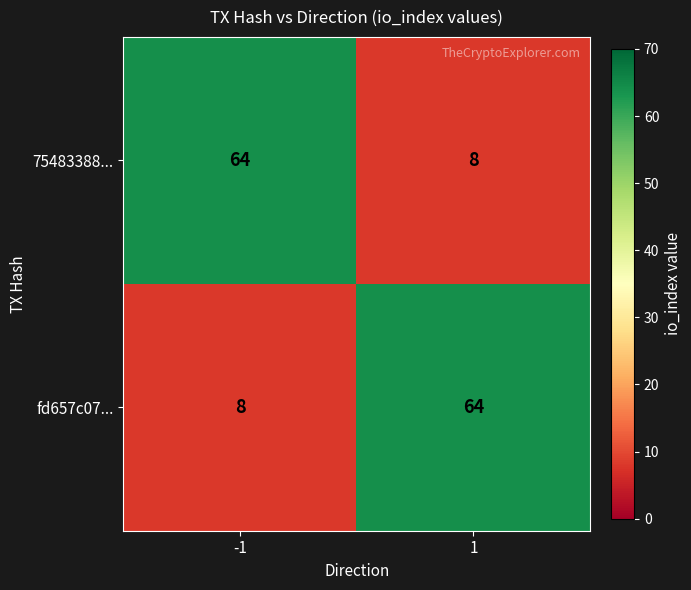

What is the minimum value shown in the chart?

8